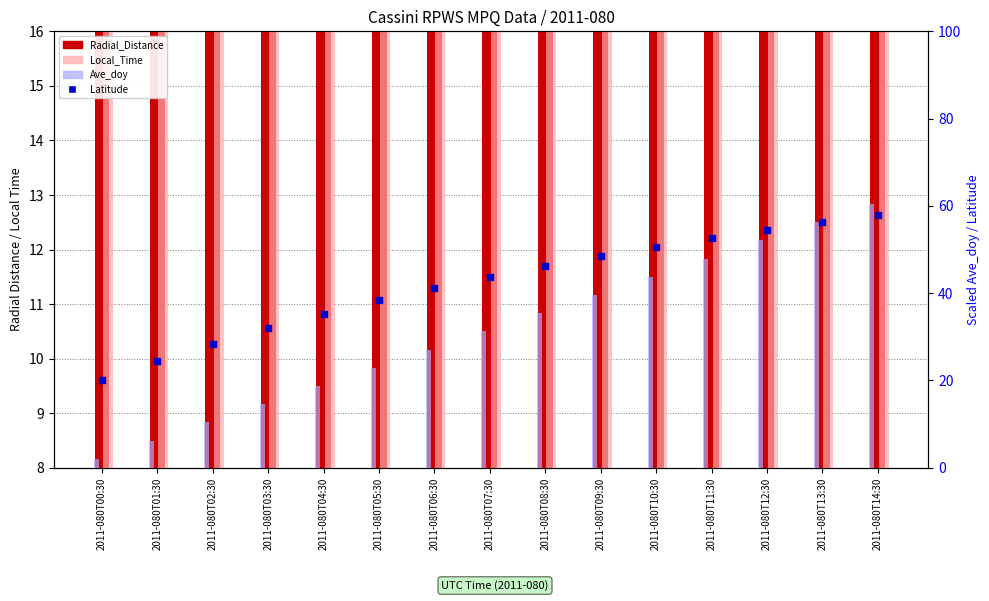

What are all the series names shown in the legend?

Radial_Distance, Local_Time, Ave_doy (scaled), Latitude (scaled)